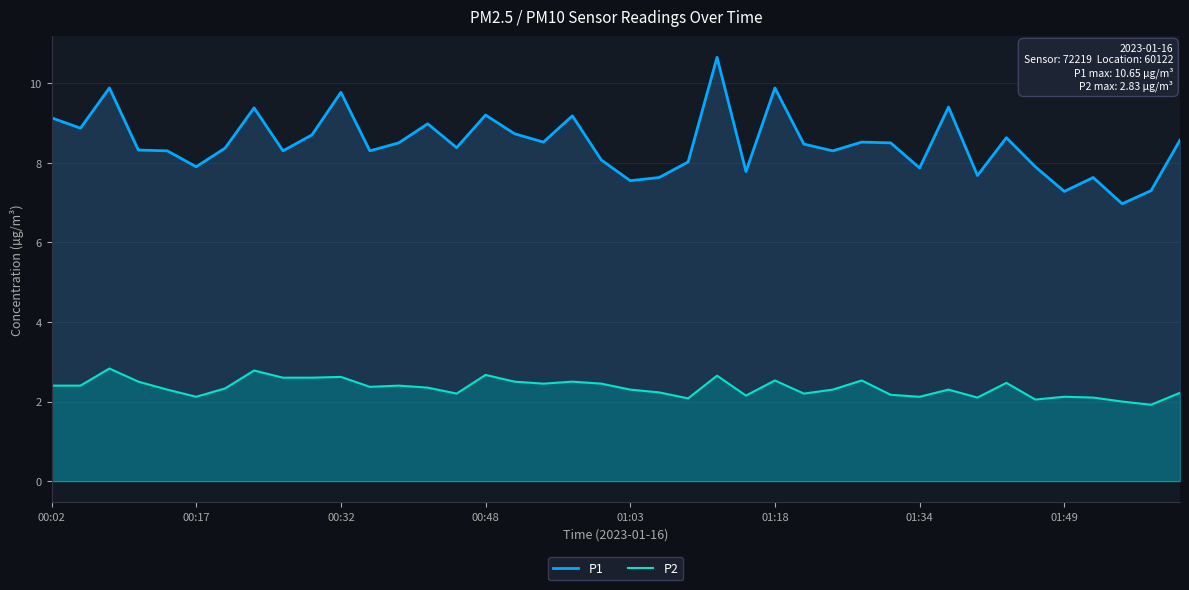

What is the difference between the maximum and second lowest values in the P2 series?

0.8